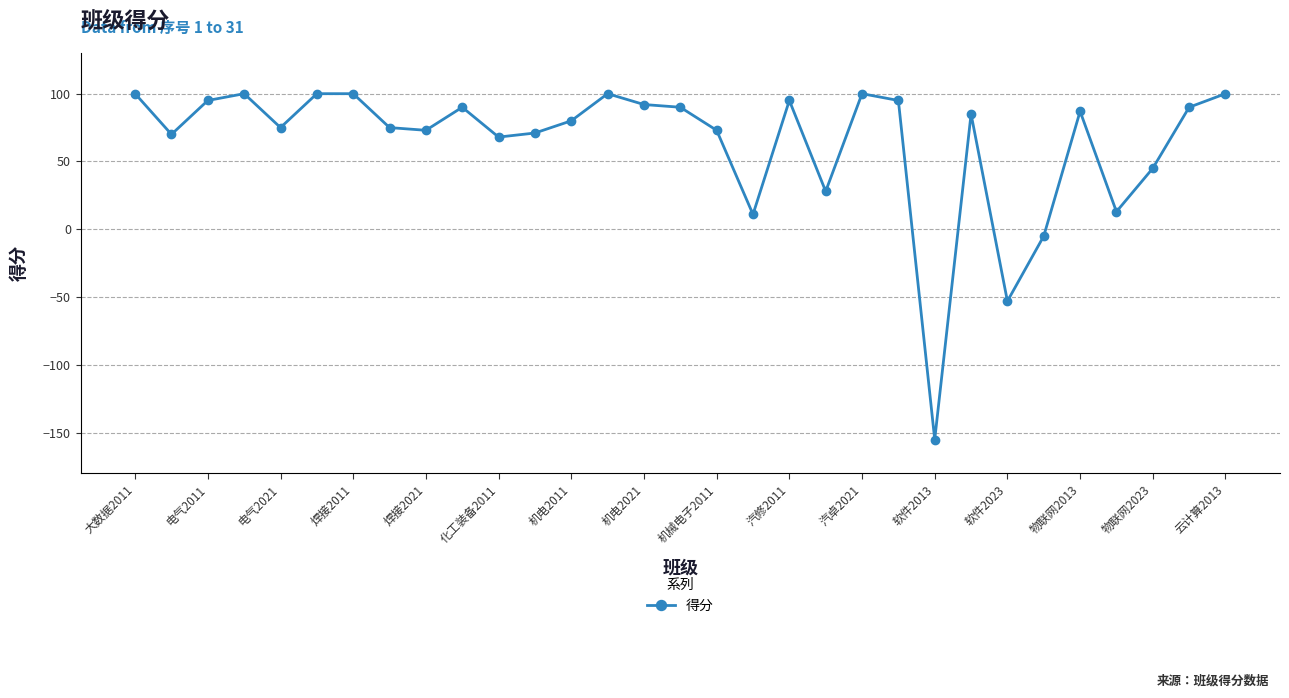

What is the difference between the maximum and minimum values?

255